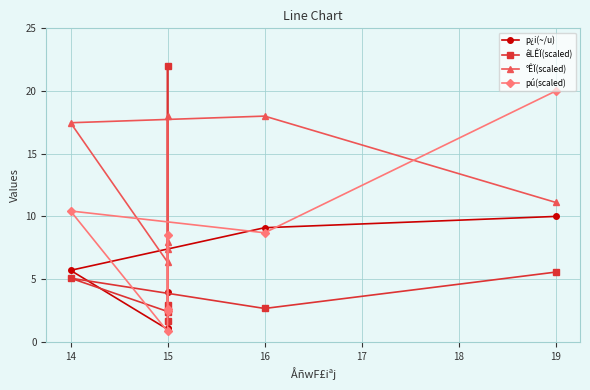

At which category is the sum across all series the highest?

15